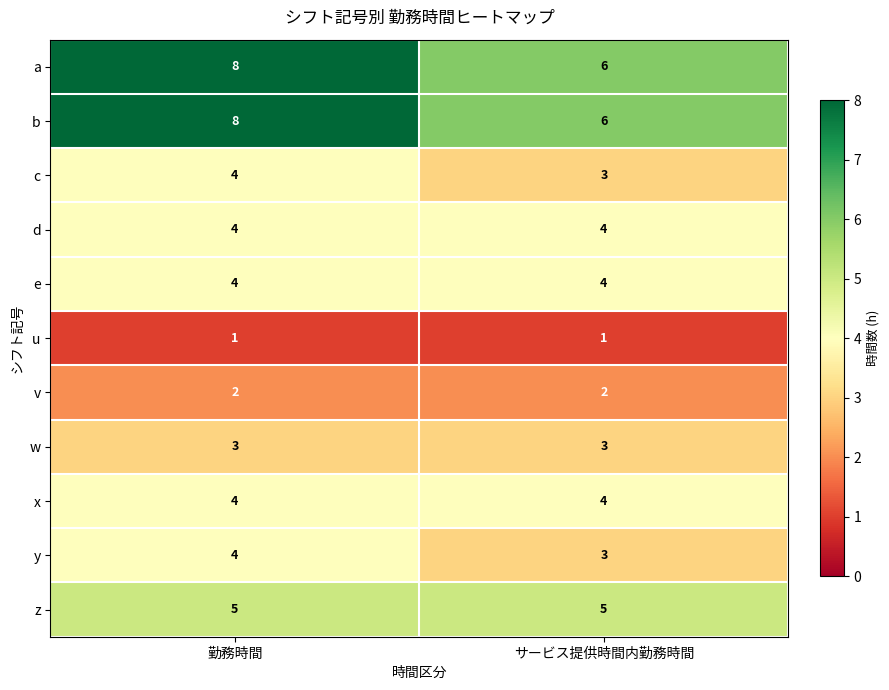

Is the value of c at 勤務時間 greater than the value of u at サービス提供時間内勤務時間?

Yes